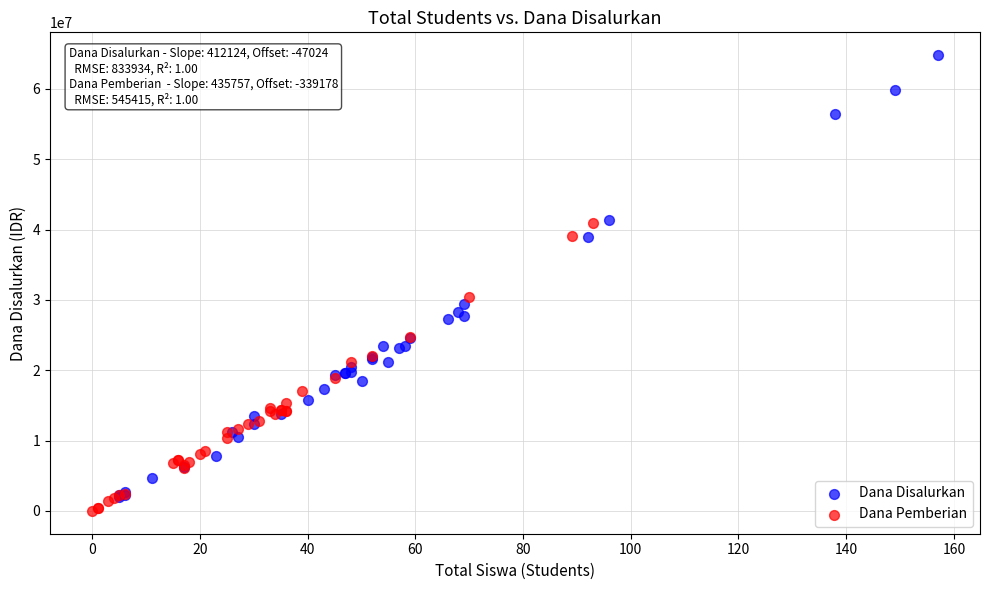

Which series reaches the maximum Y coordinate?

Dana Disalurkan